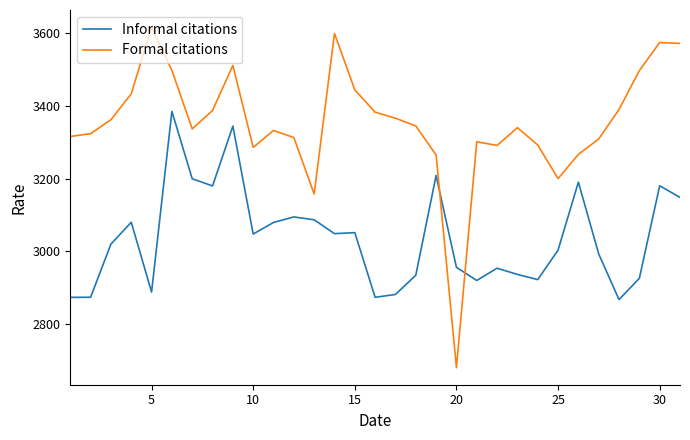

List the series in order of their overall mean, lowest first.

Informal citations, Formal citations